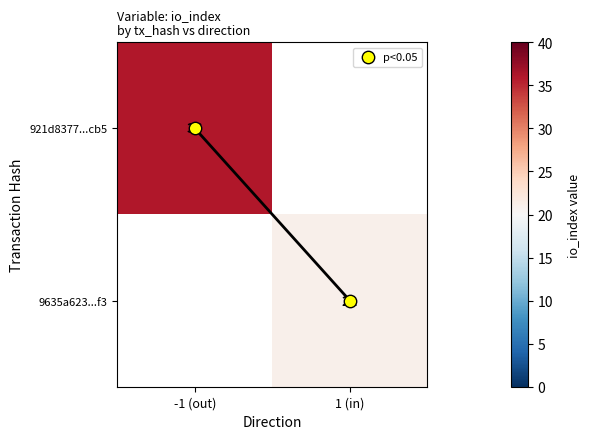

How many values in the p<0.05 series are below 1?

1